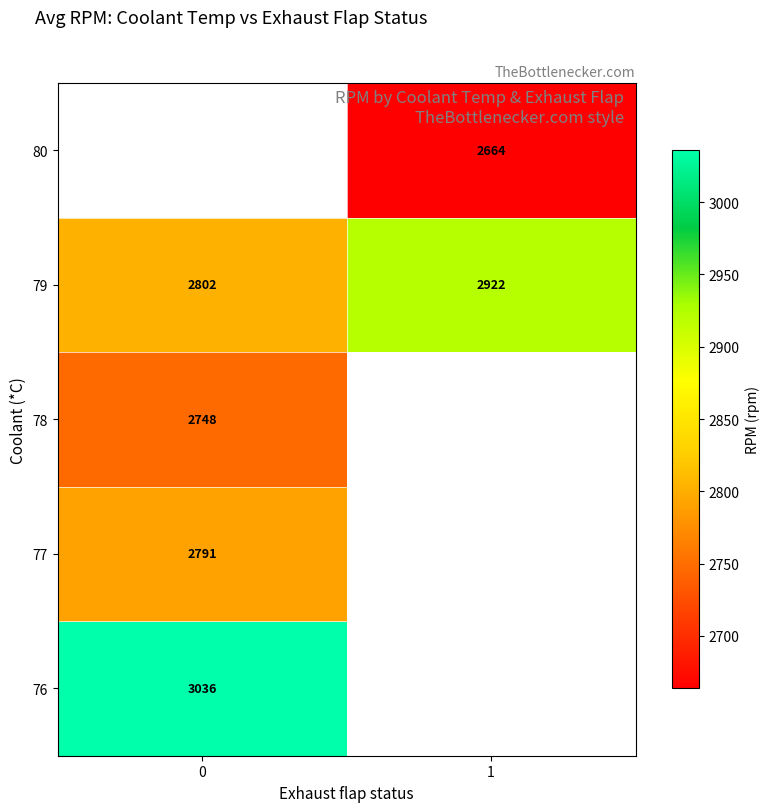

Is the value of 80 at 1 greater than the value of 77 at 0?

No